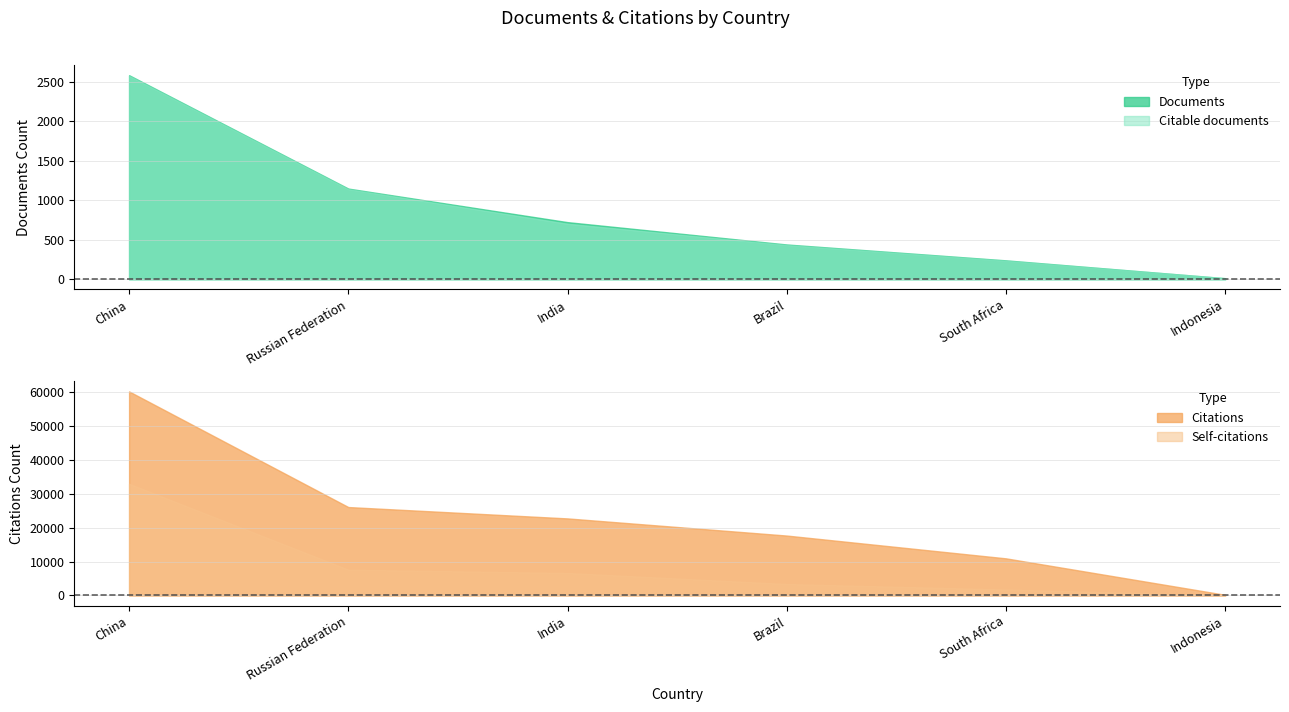

Rank the series by their maximum value, from highest to lowest.

Citations, Self-citations, Documents, Citable documents